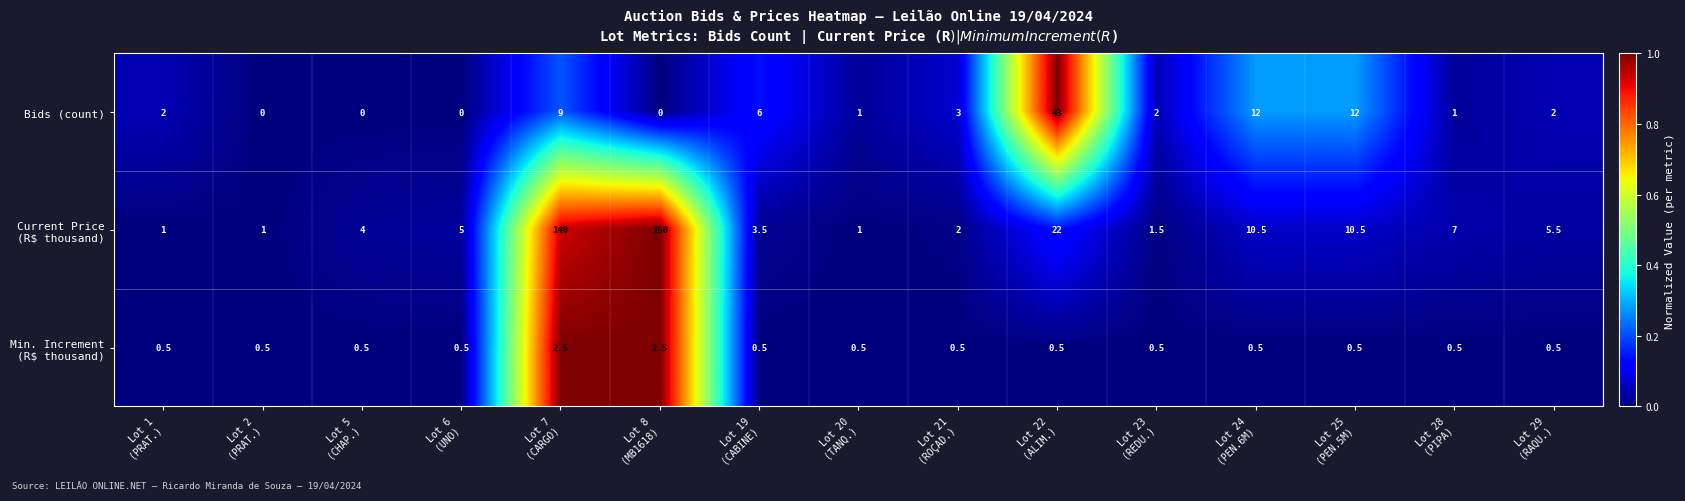

What is the average value of the Bids (count) series?

6.2